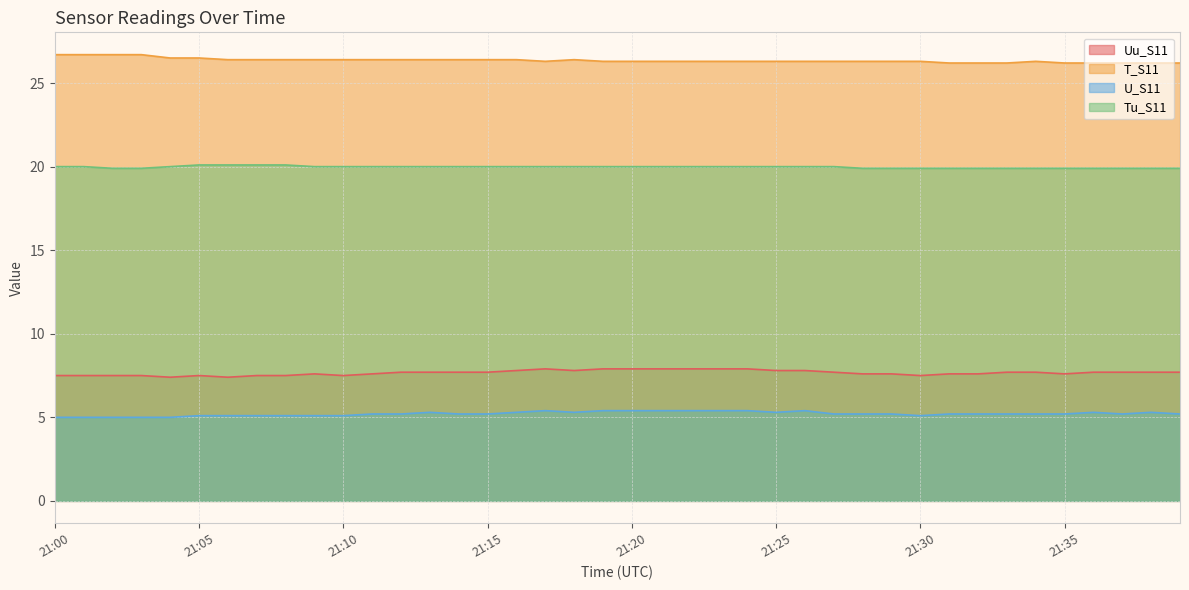

Reading left to right, transcribe all the data shown in this chart.

Uu_S11: 7.5	7.5	7.5	7.5	7.4	7.5	7.4	7.5	7.5	7.6	7.5	7.6	7.7	7.7	7.7	7.7	7.8	7.9	7.8	7.9	7.9	7.9	7.9	7.9	7.9	7.8	7.8	7.7	7.6	7.6	7.5	7.6	7.6	7.7	7.7	7.6	7.7	7.7	7.7	7.7
T_S11: 26.7	26.7	26.7	26.7	26.5	26.5	26.4	26.4	26.4	26.4	26.4	26.4	26.4	26.4	26.4	26.4	26.4	26.3	26.4	26.3	26.3	26.3	26.3	26.3	26.3	26.3	26.3	26.3	26.3	26.3	26.3	26.2	26.2	26.2	26.3	26.2	26.2	26.2	26.2	26.2
U_S11: 5.0	5.0	5.0	5.0	5.0	5.1	5.1	5.1	5.1	5.1	5.1	5.2	5.2	5.3	5.2	5.2	5.3	5.4	5.3	5.4	5.4	5.4	5.4	5.4	5.4	5.3	5.4	5.2	5.2	5.2	5.1	5.2	5.2	5.2	5.2	5.2	5.3	5.2	5.3	5.2
Tu_S11: 20.0	20.0	19.9	19.9	20.0	20.1	20.1	20.1	20.1	20.0	20.0	20.0	20.0	20.0	20.0	20.0	20.0	20.0	20.0	20.0	20.0	20.0	20.0	20.0	20.0	20.0	20.0	20.0	19.9	19.9	19.9	19.9	19.9	19.9	19.9	19.9	19.9	19.9	19.9	19.9